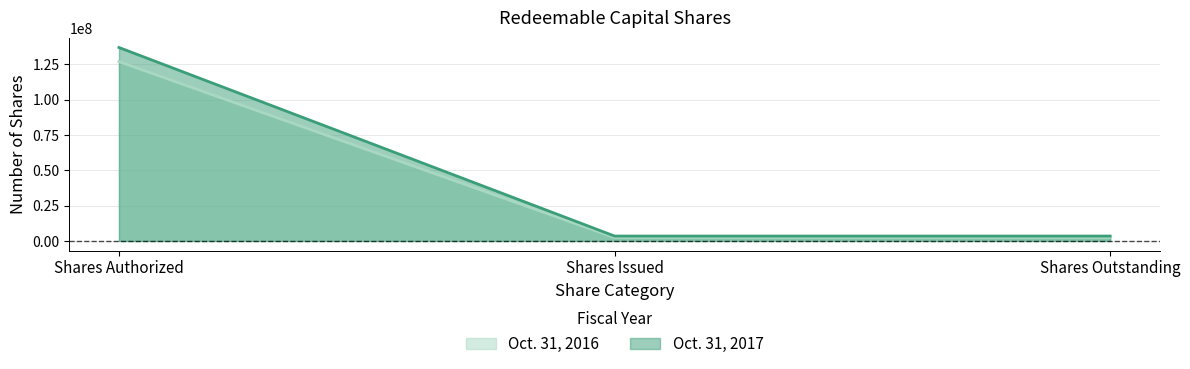

Reading left to right, what are all the values shown in this chart?

Oct. 31, 2017: Shares Authorized=137000000	Shares Issued=3500000	Shares Outstanding=3500000
Oct. 31, 2016: Shares Authorized=127000000	Shares Issued=2500000	Shares Outstanding=2500000